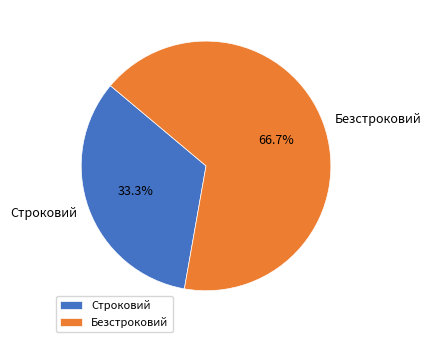

Is it true that Безстроковий is 67% of the pie?

True